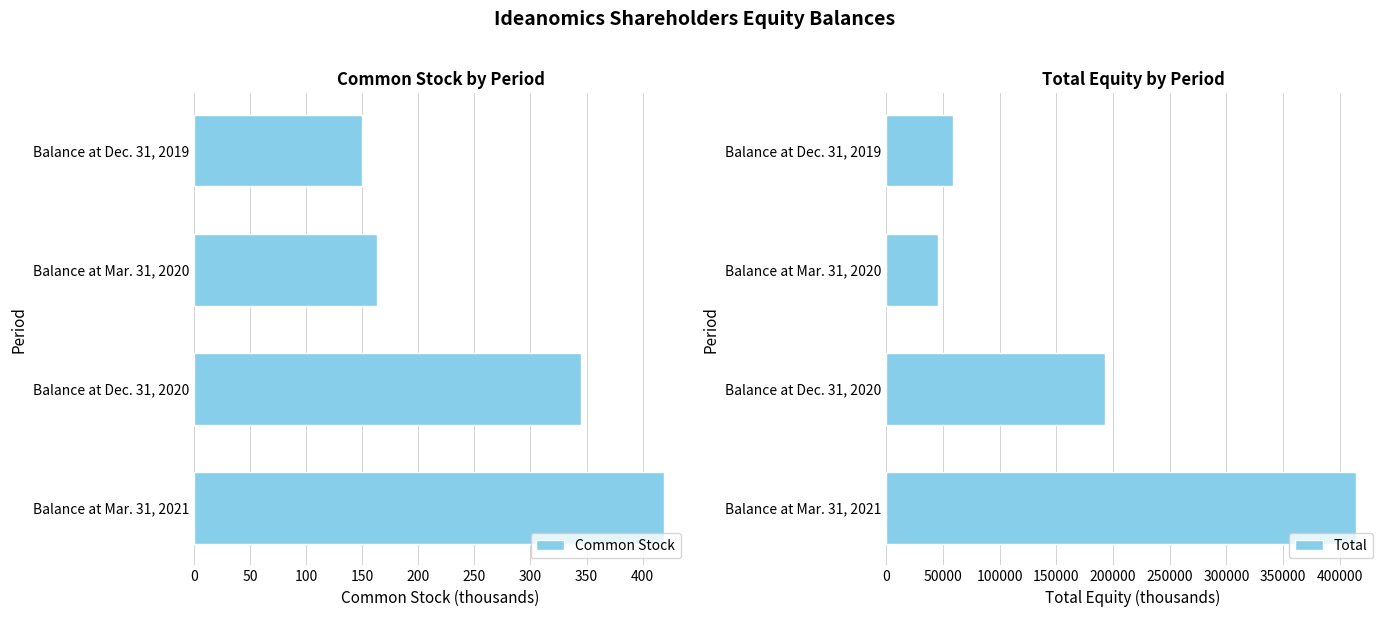

What is the highest value of the Common Stock series?

419